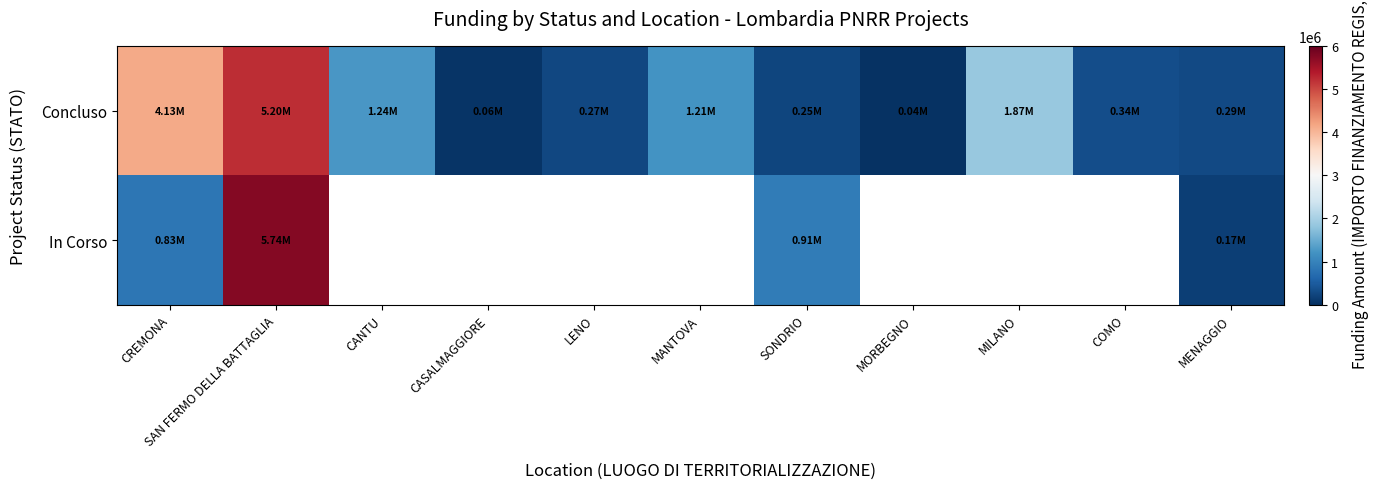

Between CANTU and LENO, which is larger?

CANTU